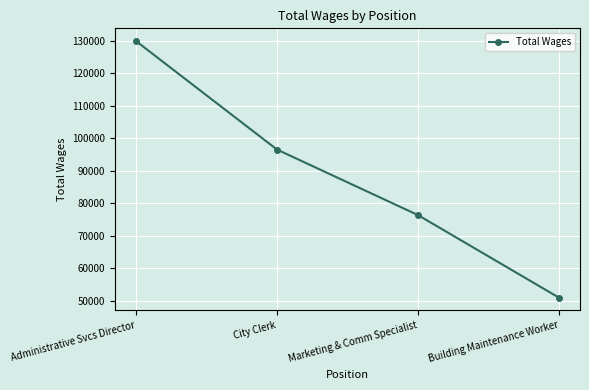

The chart shows a value of 96548 at City Clerk. True or false?

True